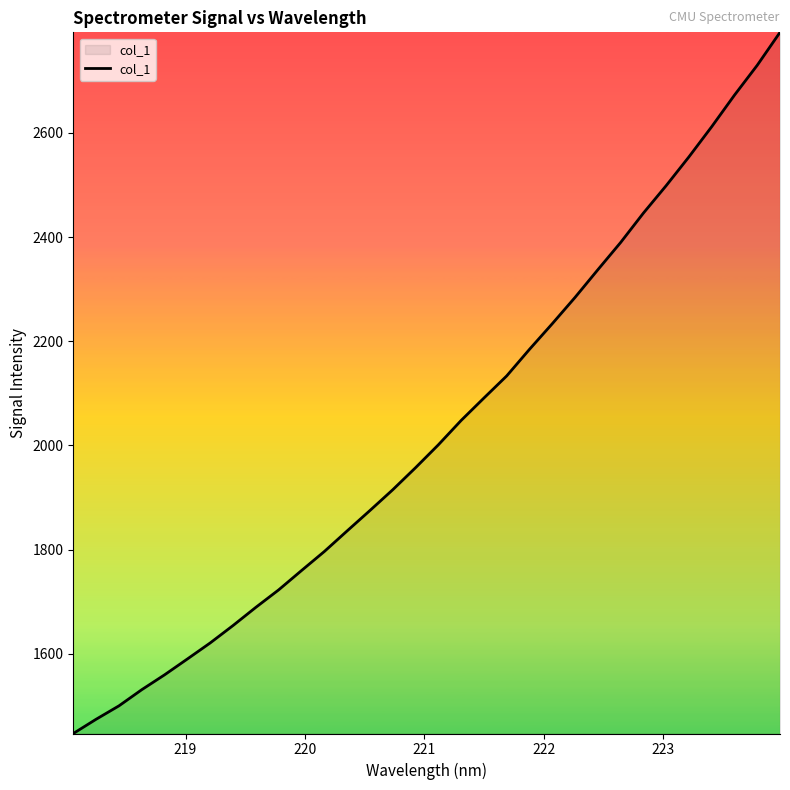

What is the greatest value displayed?

2792.9